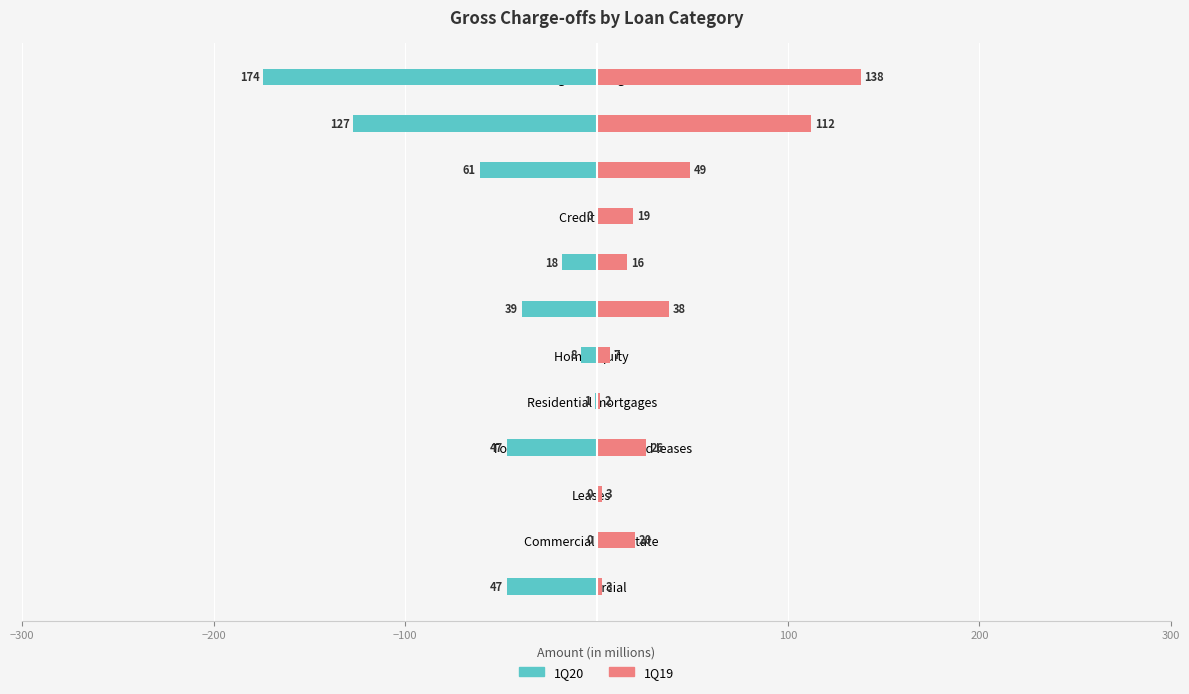

Count the number of categories in the chart.

12